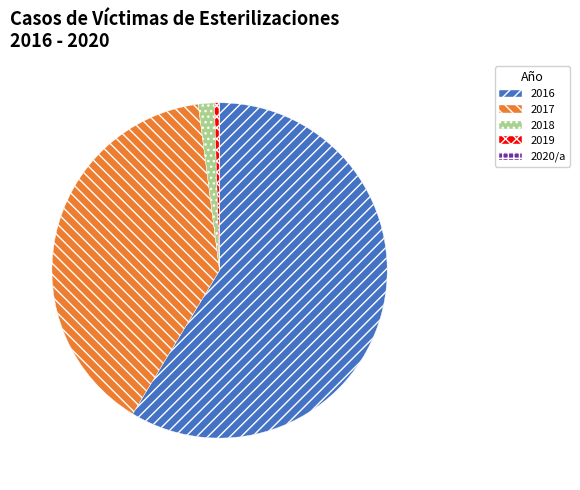

Between 2016 and 2017, which is larger?

2016